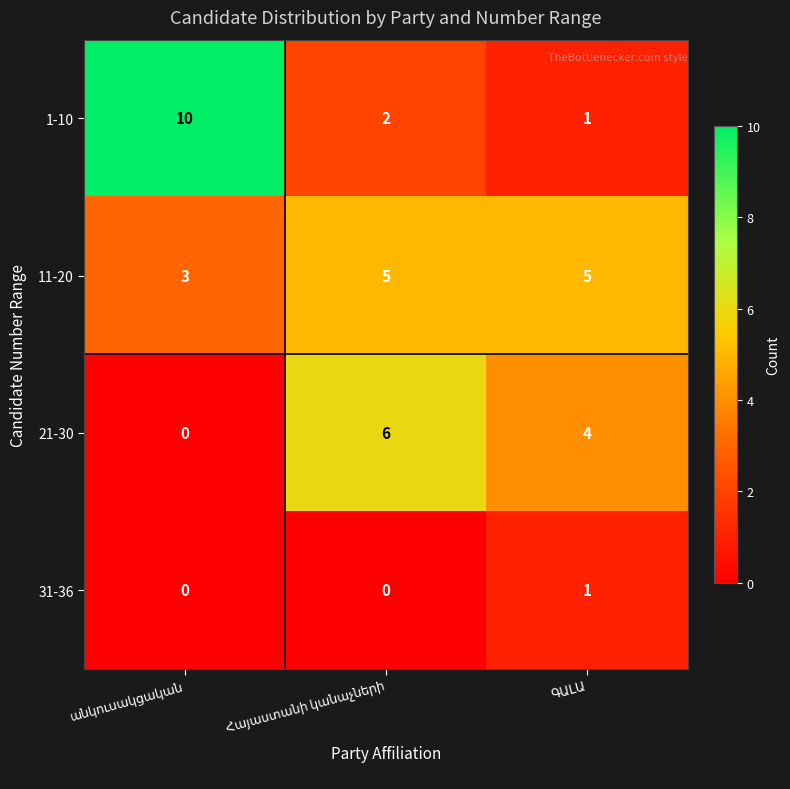

What is the greatest value displayed?

10